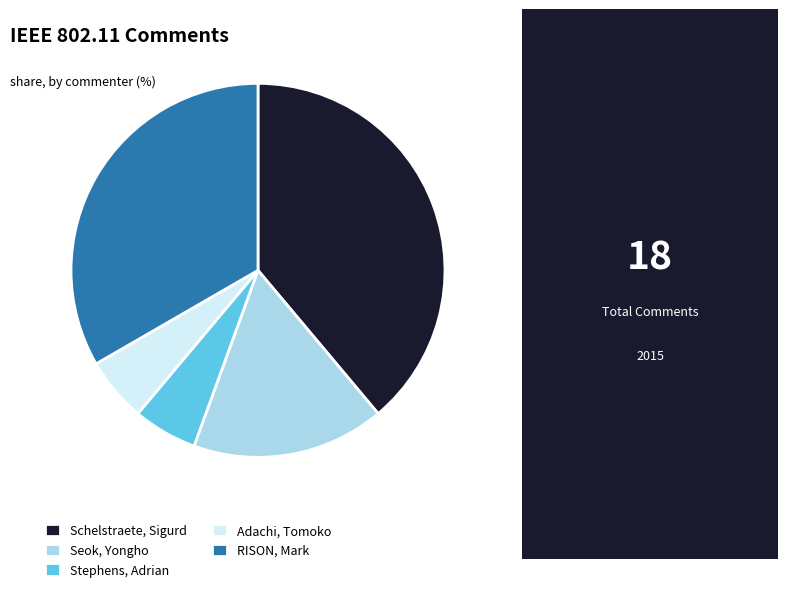

The Seok, Yongho slice represents 11% of the pie. True or false?

False